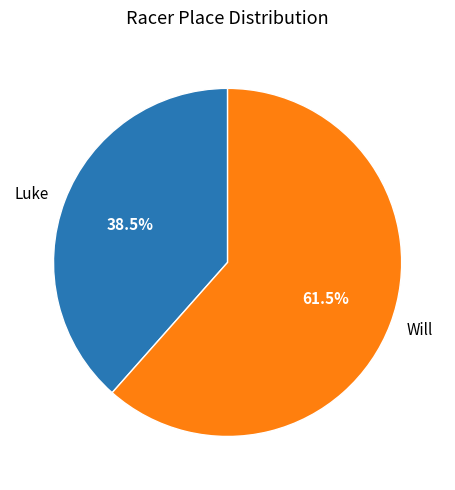

How many slices are in this pie chart?

2